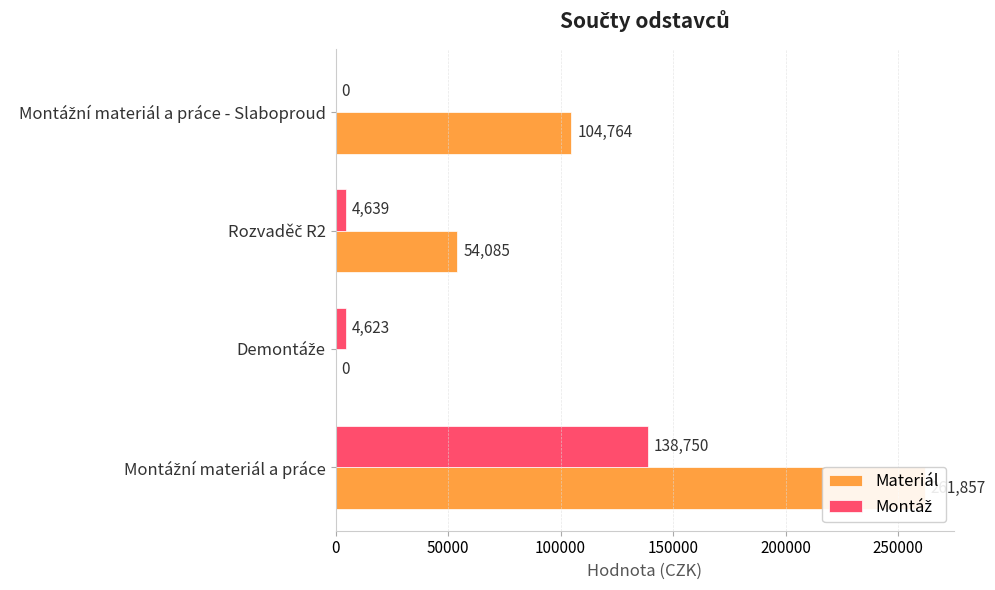

Reading left to right, transcribe all the data shown in this chart.

Materiál: 261856.9	0.0	54085.0	104764.0
Montáž: 138750.2	4623.4	4638.6	0.0